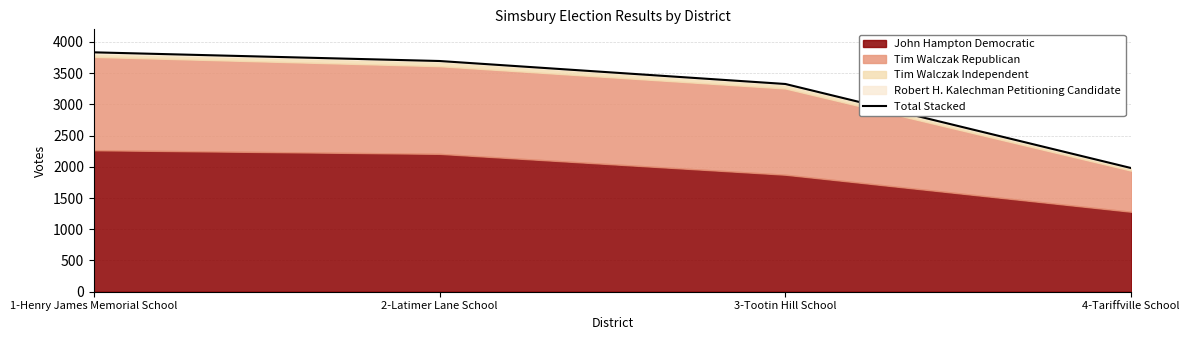

Rank the categories by value from highest to lowest.

1-Henry James Memorial School, 2-Latimer Lane School, 3-Tootin Hill School, 4-Tariffville School